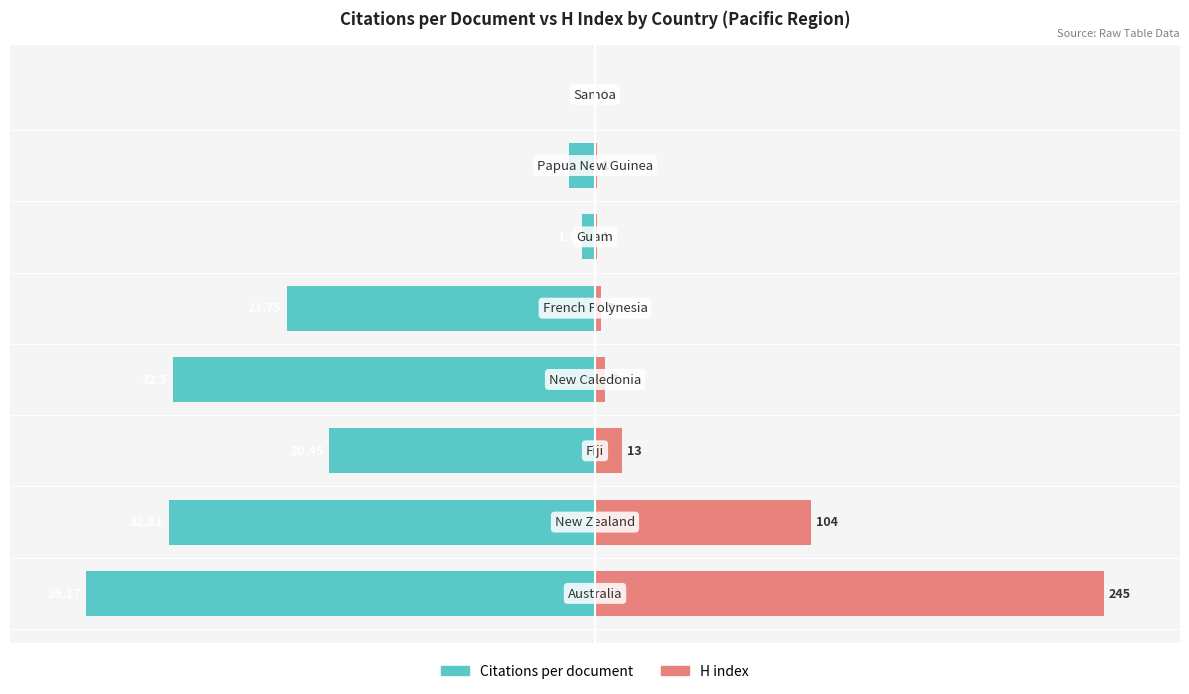

Is it true that H index equals 5.3 at 2?

True